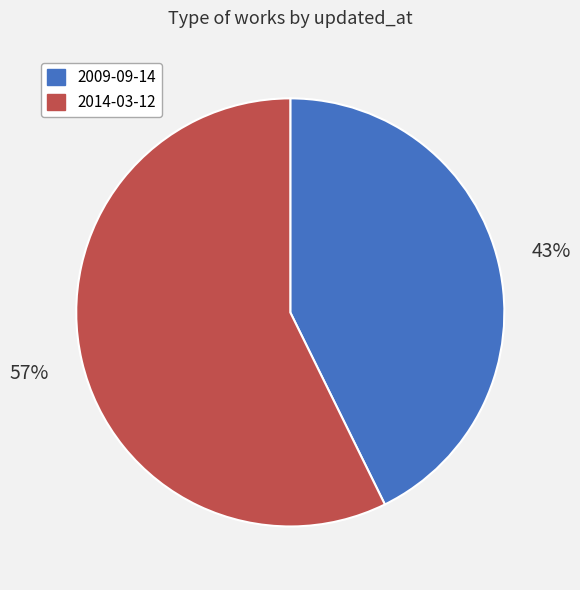

Does 2009-09-14 represent more than half of the total?

No